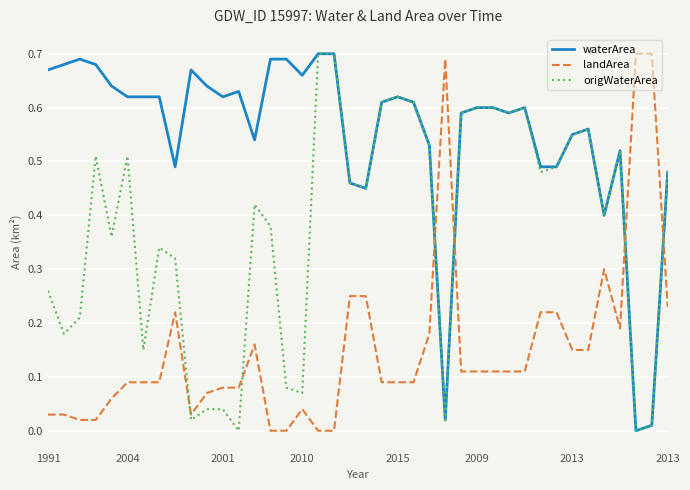

List the series in order of their overall mean, lowest first.

landArea, origWaterArea, waterArea